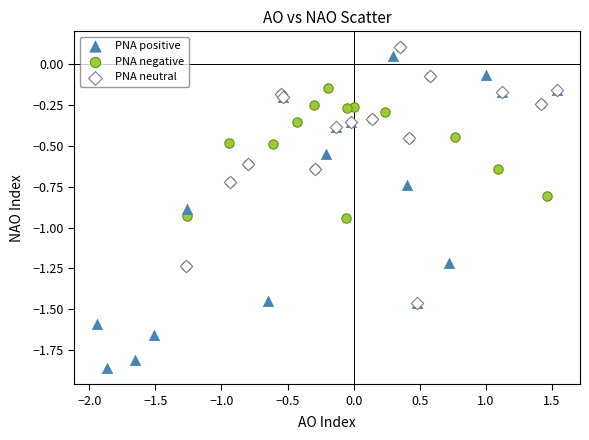

Which series reaches the minimum Y coordinate?

PNA positive